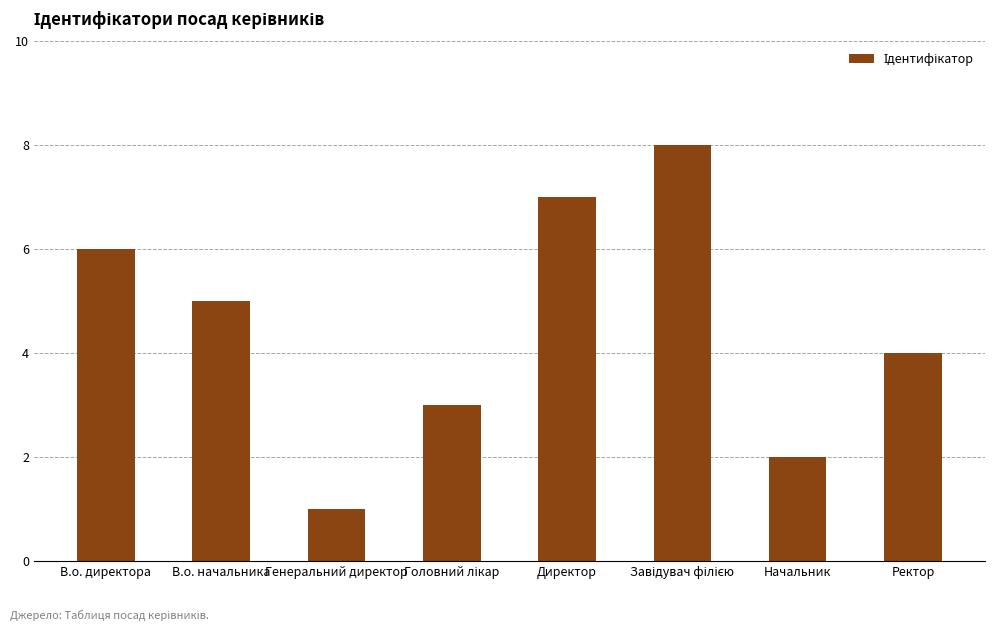

What is the minimum value shown in the chart?

1